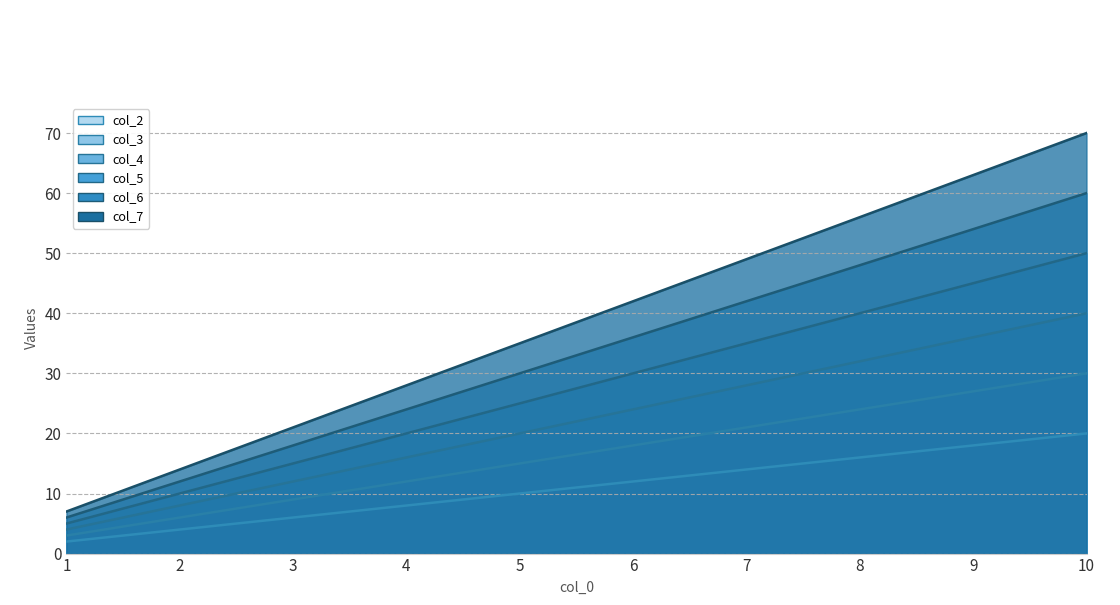

What is the spread (max minus min) of values at 3?

15